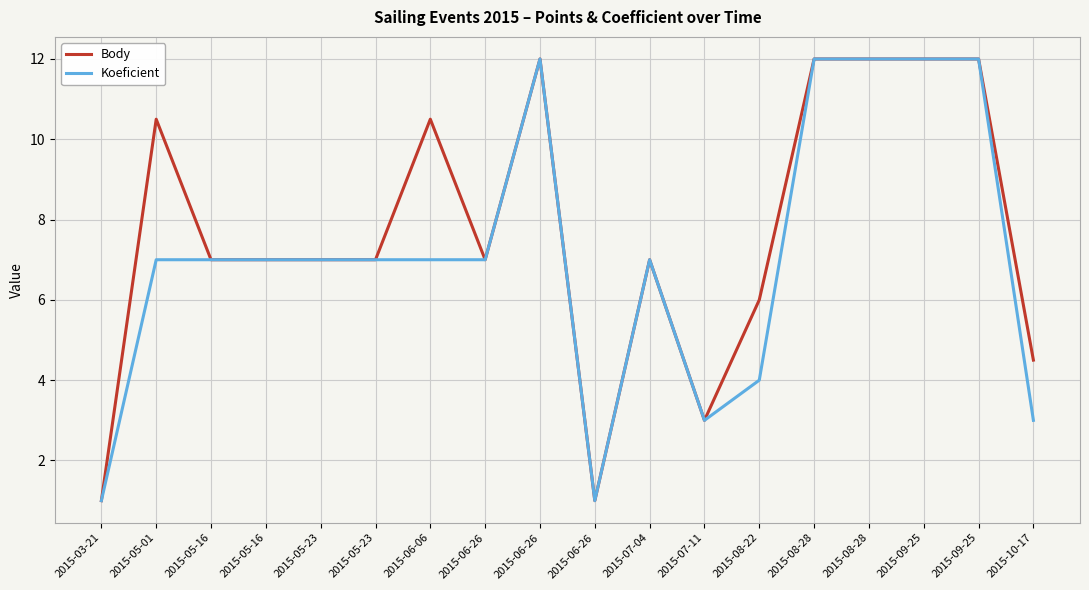

Rank the series by their average value, from lowest to highest.

Koeficient, Body